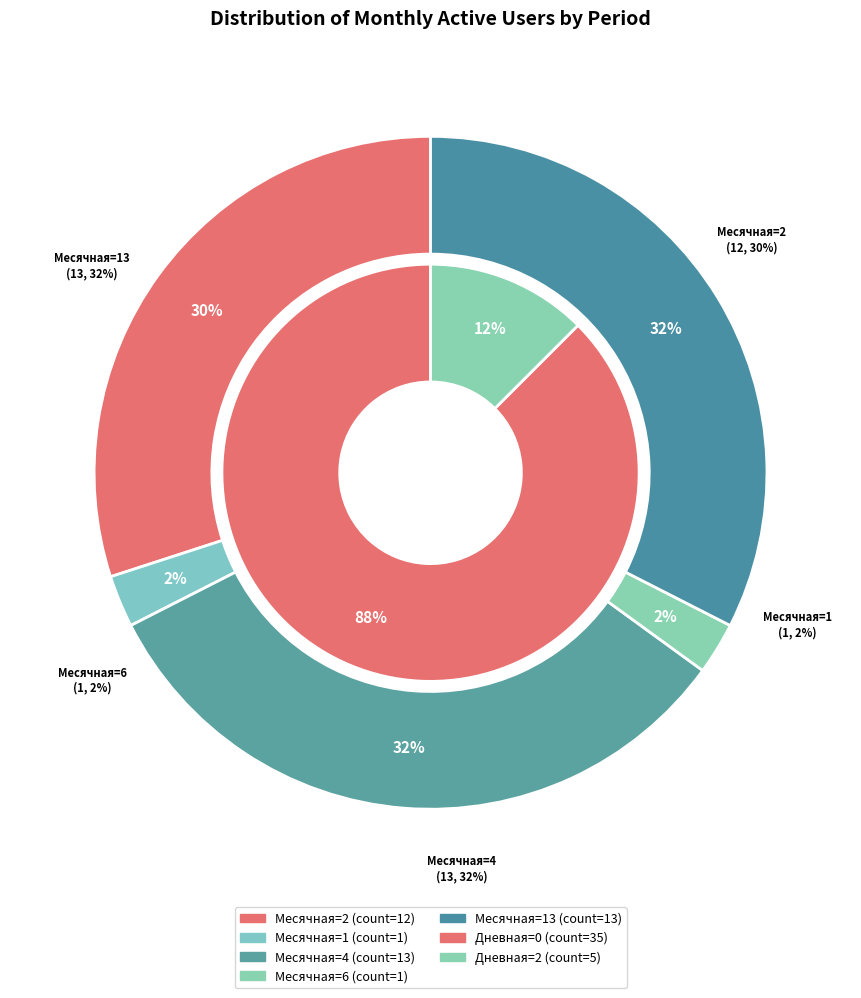

Does 2024-03-28 represent more than half of the total?

No